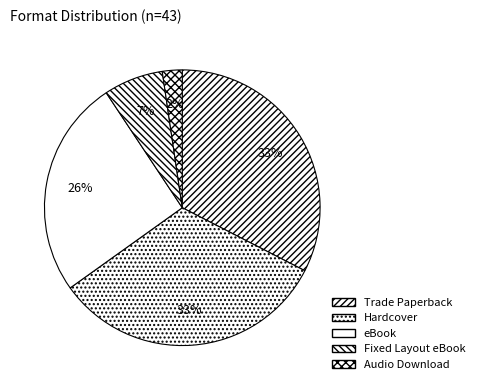

The Audio Download slice represents 2% of the pie. True or false?

True